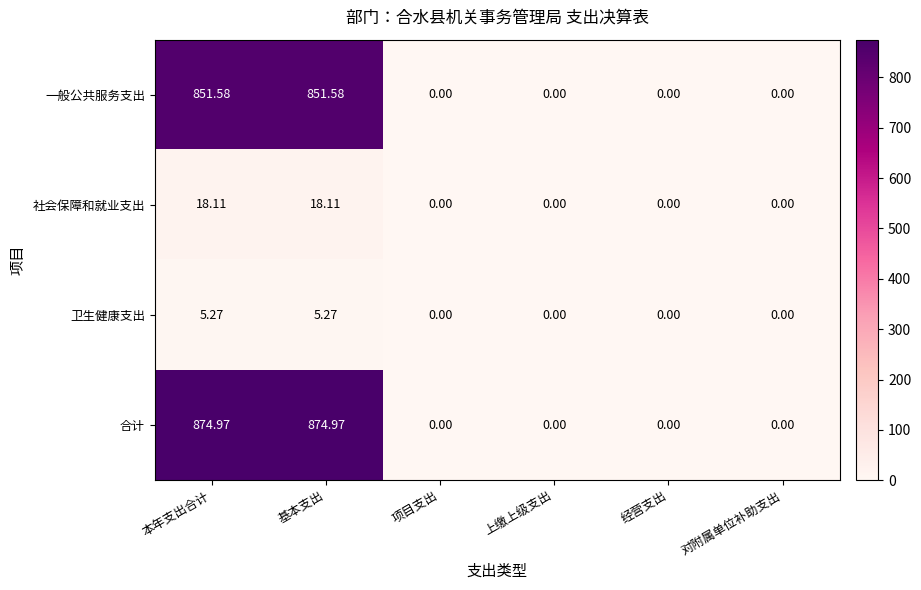

Rank the series at 基本支出 from highest to lowest value.

合计, 一般公共服务支出, 社会保障和就业支出, 卫生健康支出